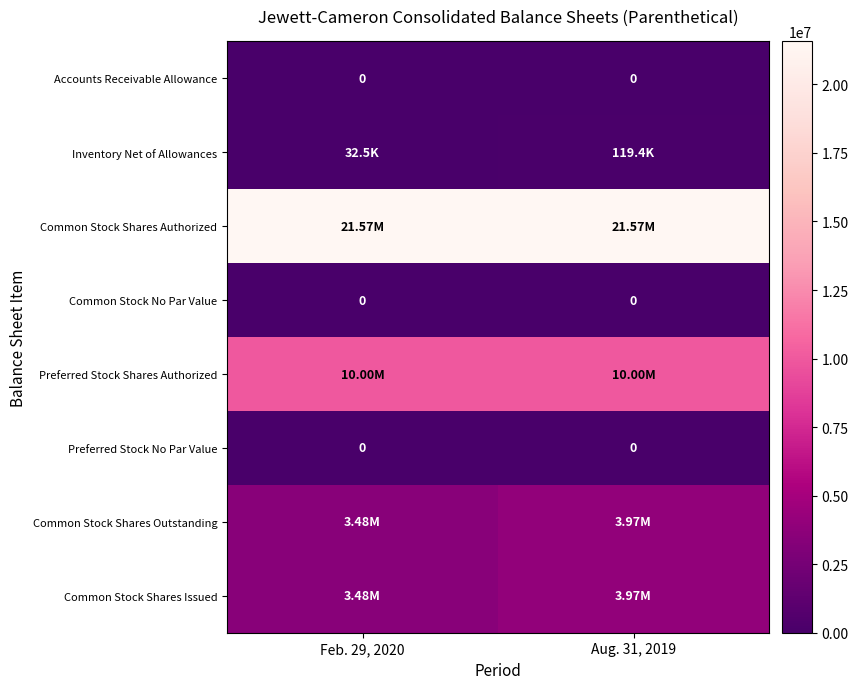

List the series in order of their peak value, highest first.

Common Stock Shares Authorized, Preferred Stock Shares Authorized, Common Stock Shares Outstanding, Common Stock Shares Issued, Inventory Net of Allowances, Accounts Receivable Allowance, Common Stock No Par Value, Preferred Stock No Par Value